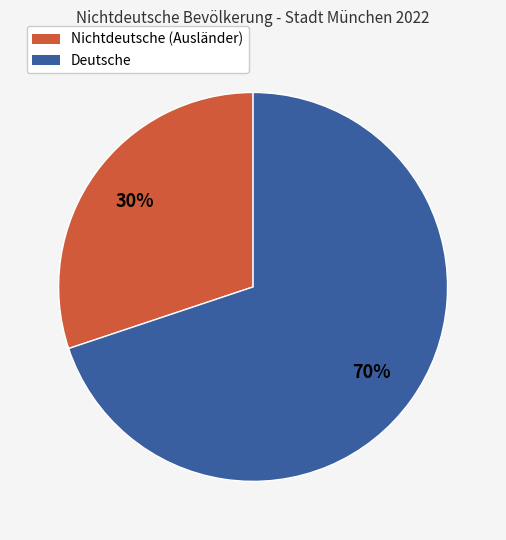

Does any single category account for the majority?

Yes